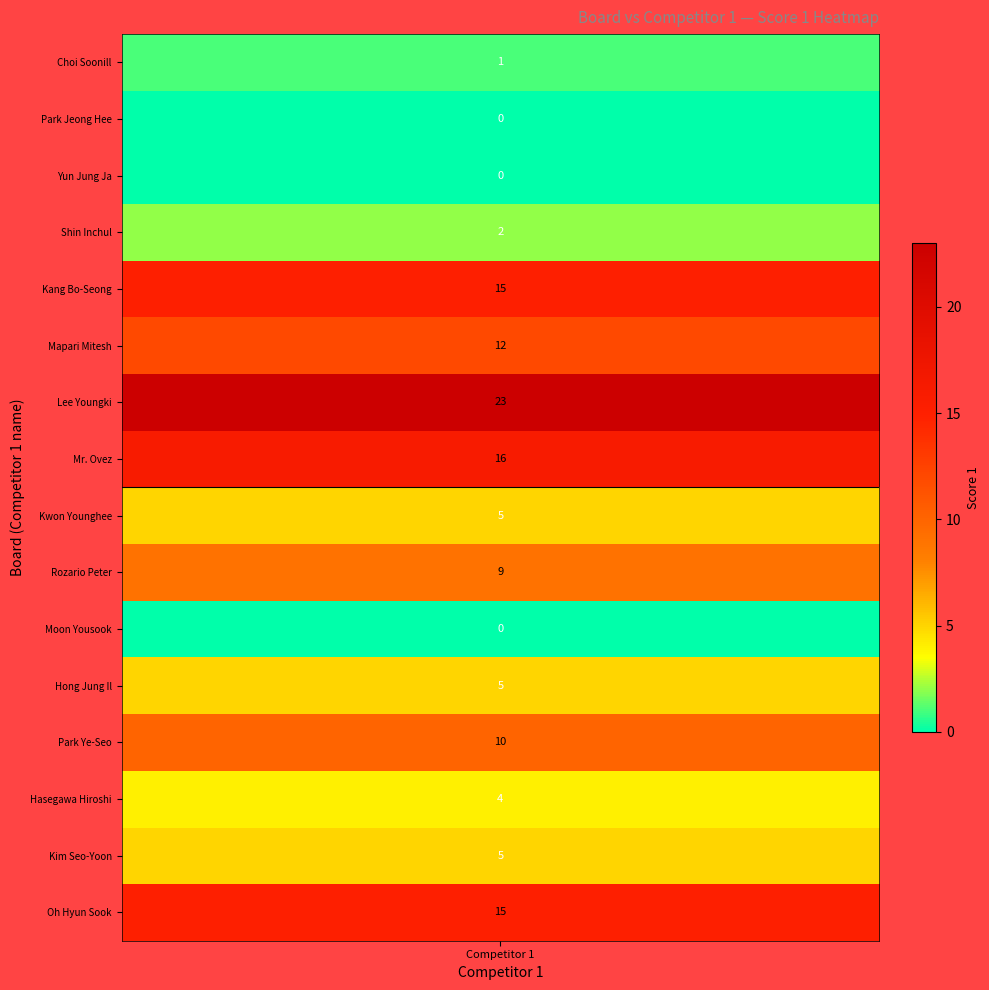

Reading left to right, transcribe all the data shown in this chart.

1	0	0	2	15	12	23	16	5	9	0	5	10	4	5	15